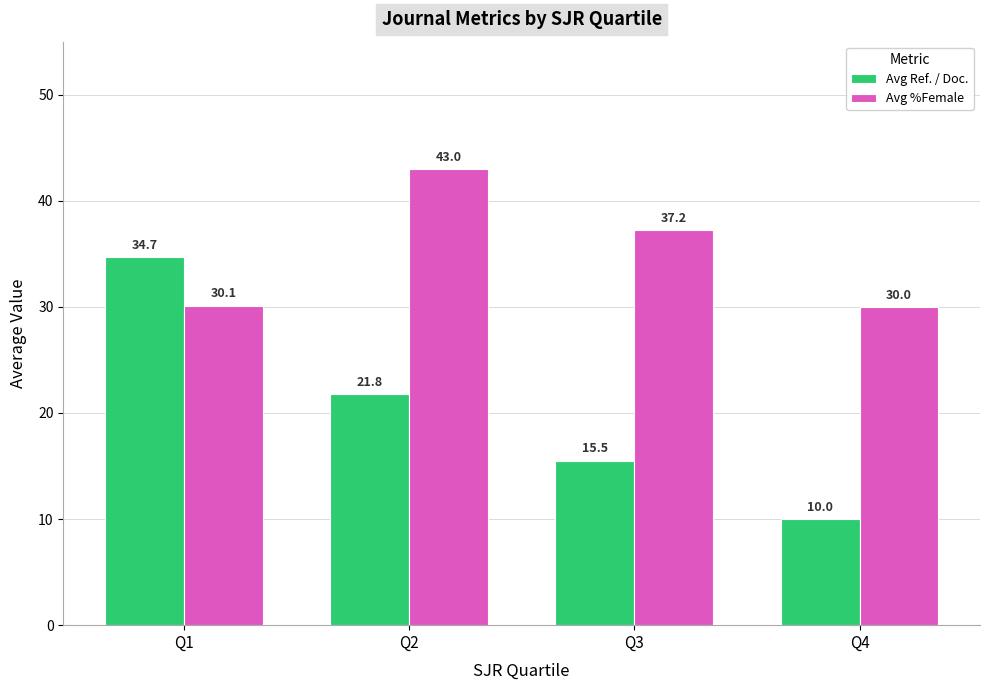

List the series in order of their peak value, lowest first.

Avg Ref. / Doc., Avg %Female